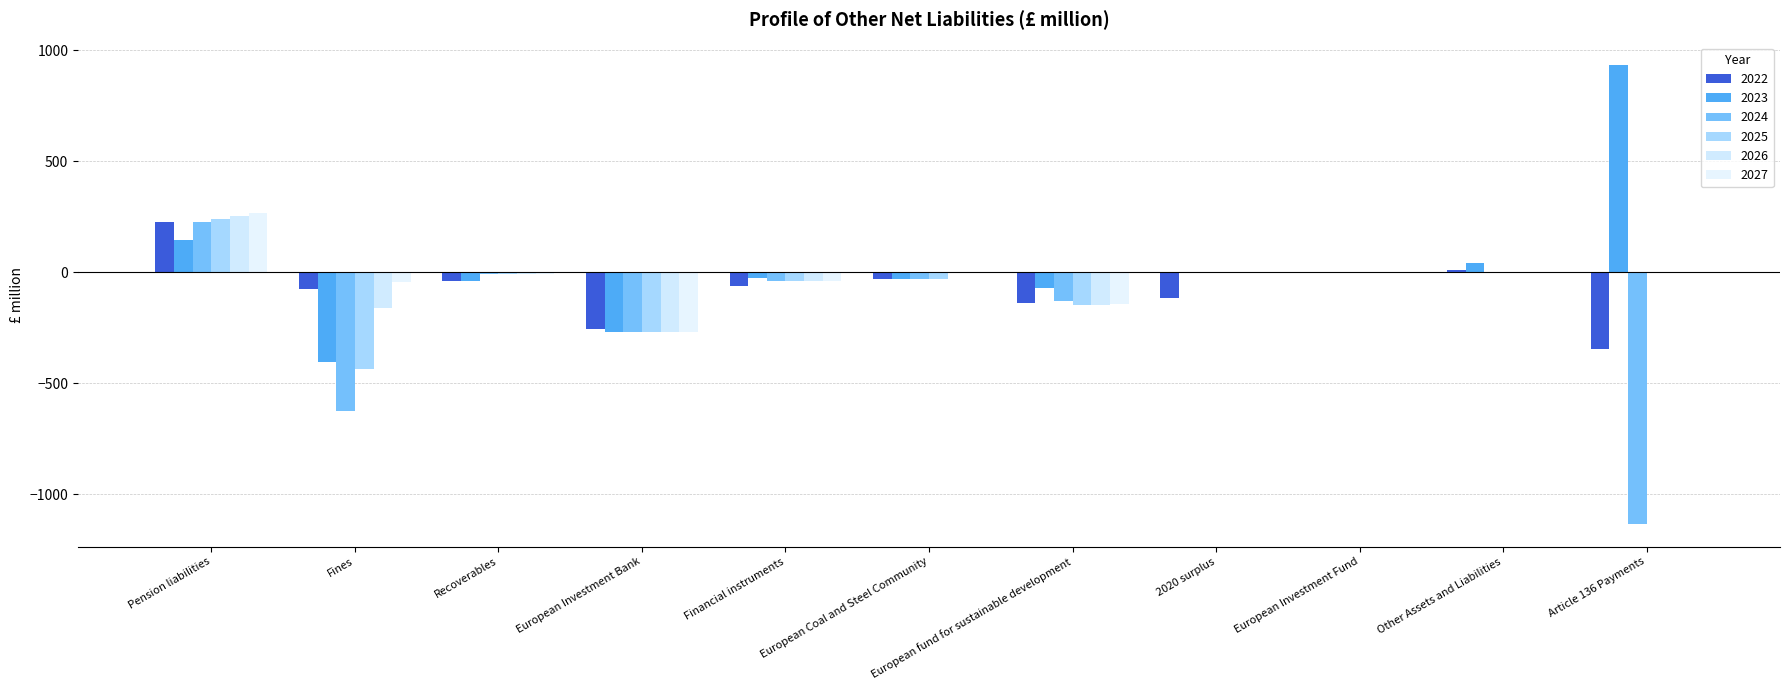

What is the maximum value for 2023?

930.7